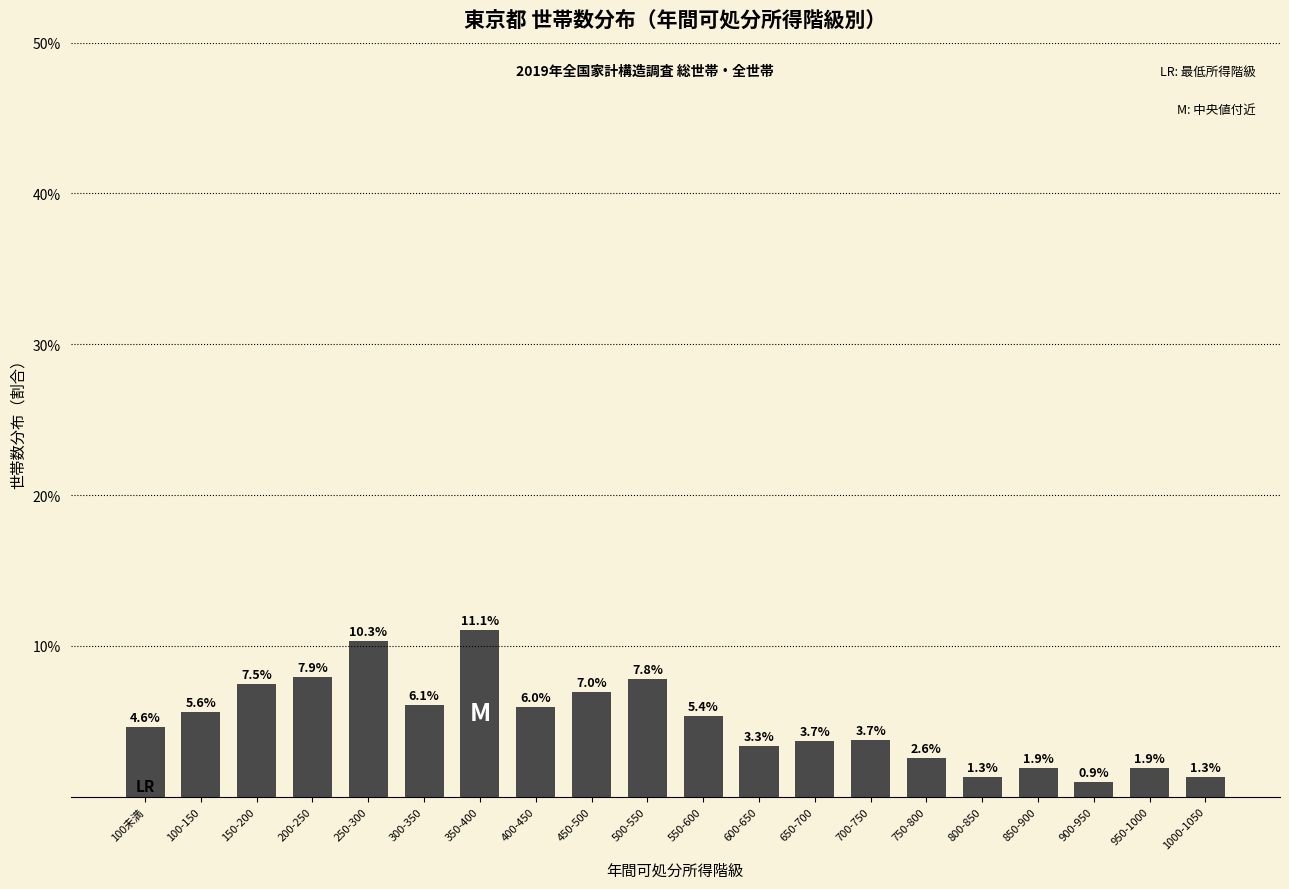

Does the chart contain any negative values?

No